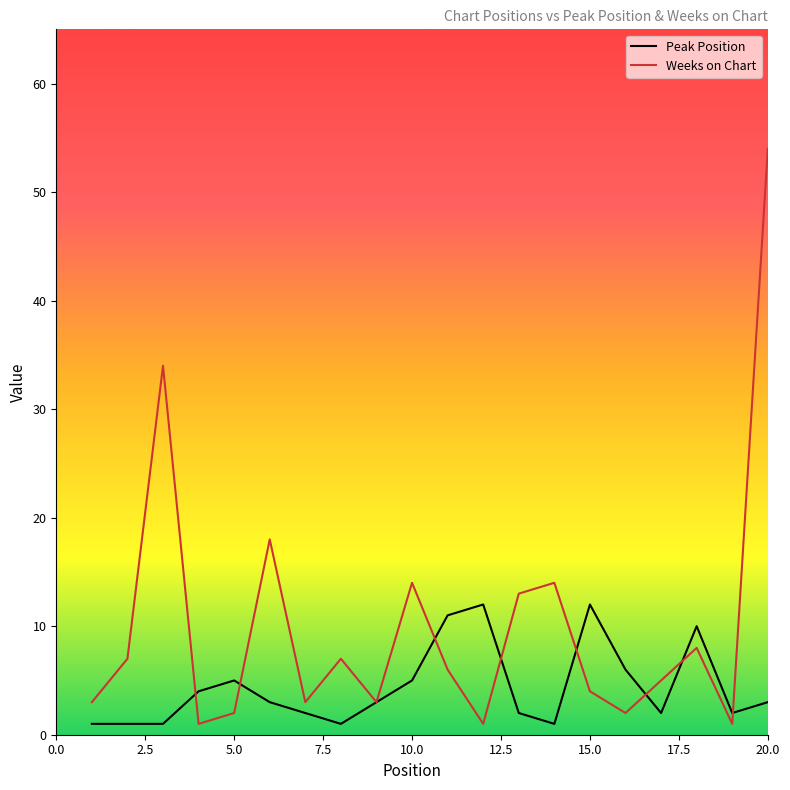

Which series has the largest total across all categories?

Weeks on Chart